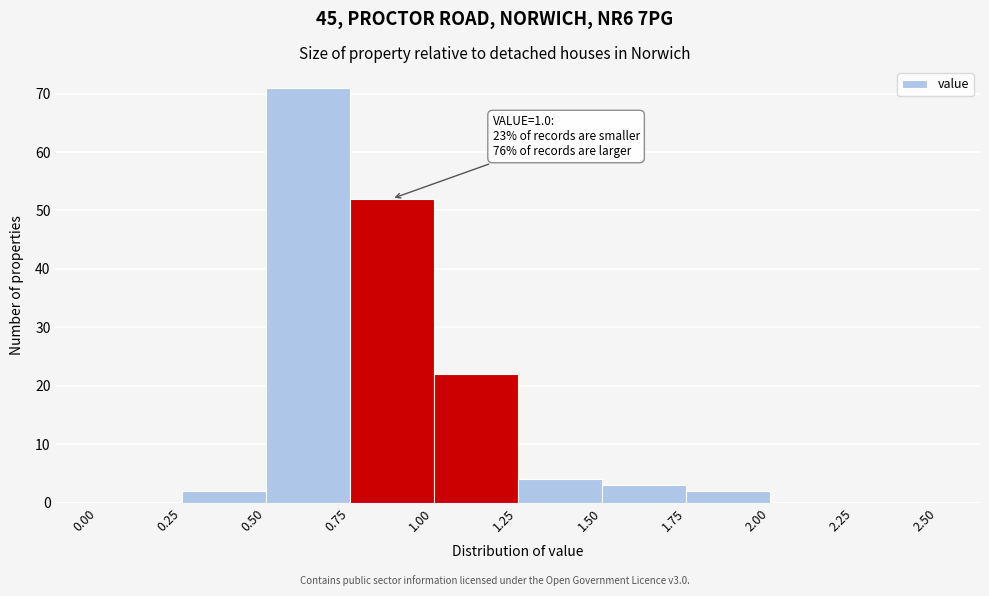

Which range on the x-axis has the tallest bar?

0.50 to 0.75